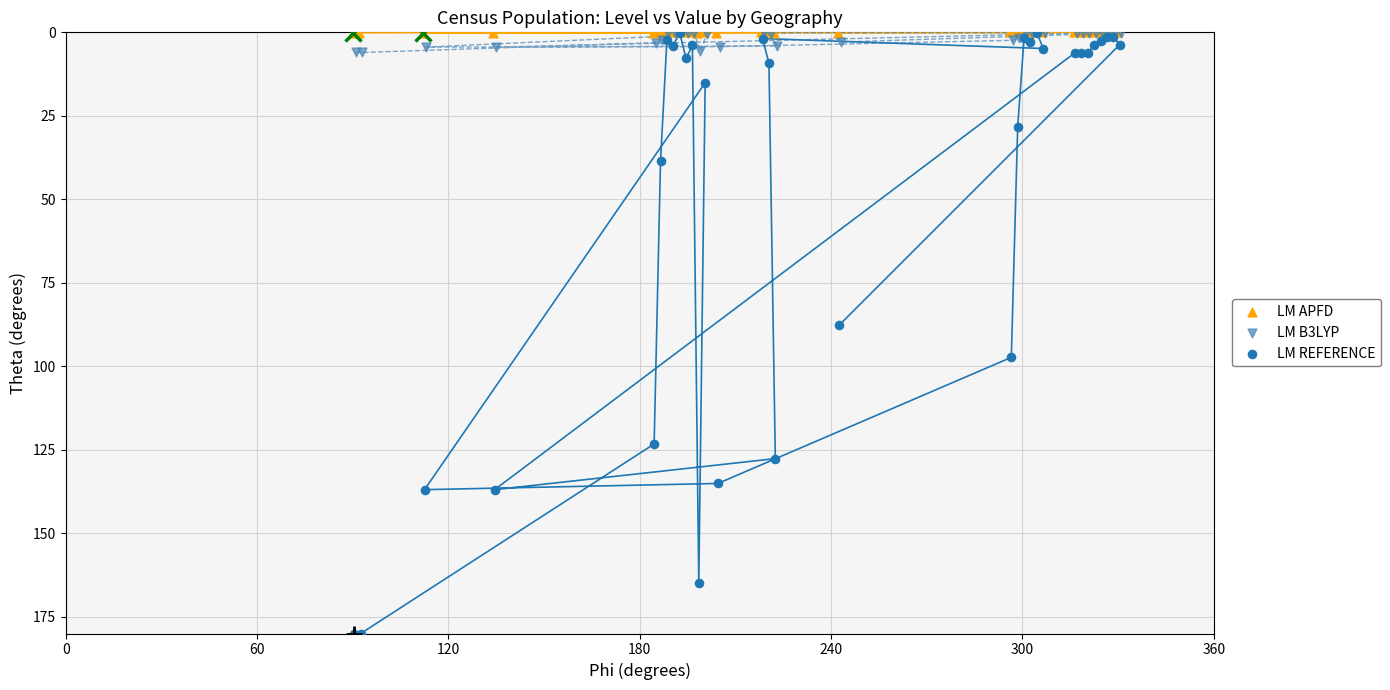

Which series reaches the maximum Y coordinate?

LM REFERENCE